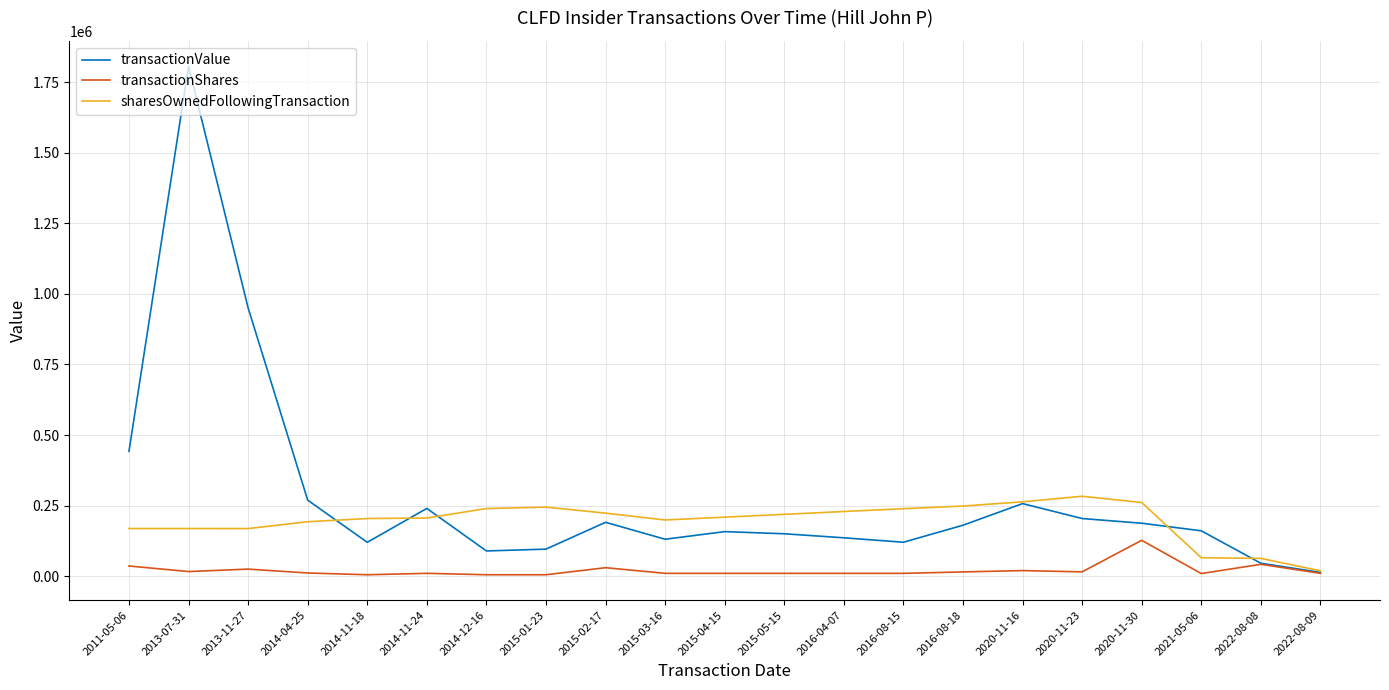

Is this an area chart (filled region under the line)?

No